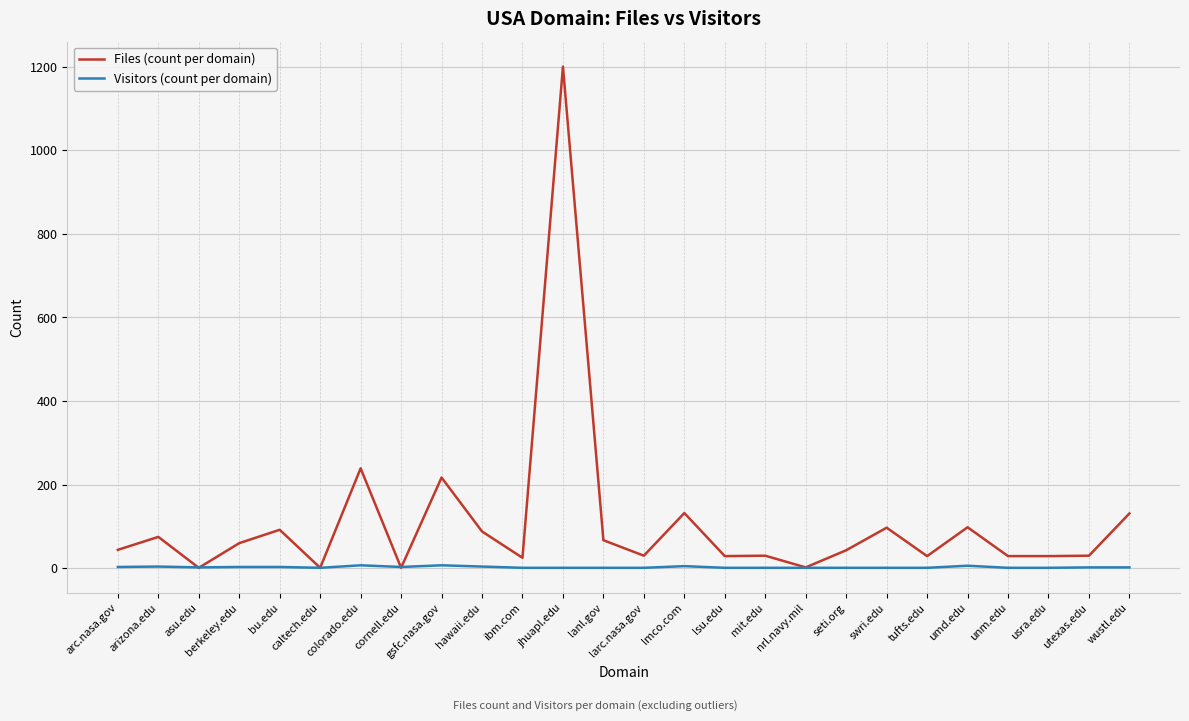

At which category is the sum across all series the highest?

jhuapl.edu